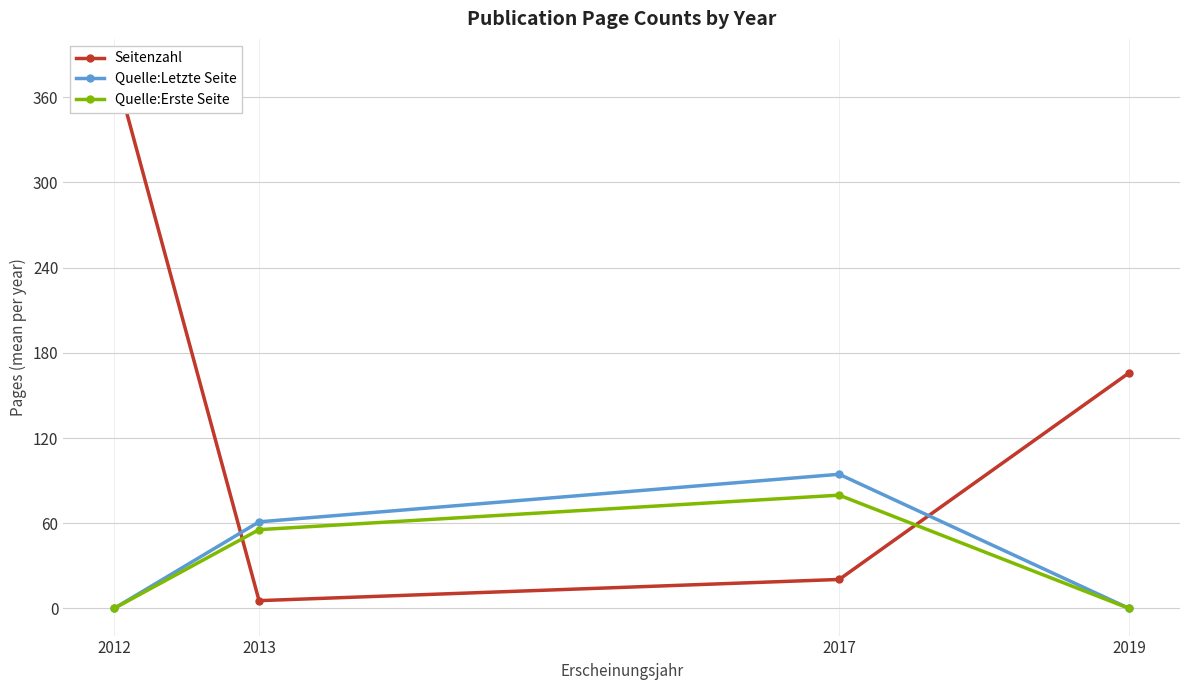

Between 2017 and 2012, which is larger?

2012